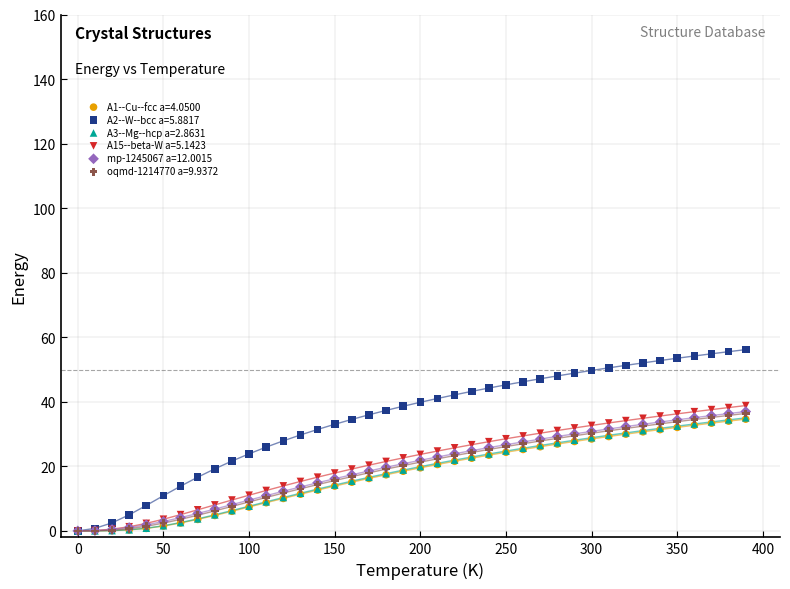

Which series has the widest spread of Y values?

A2--W--bcc a=5.8817